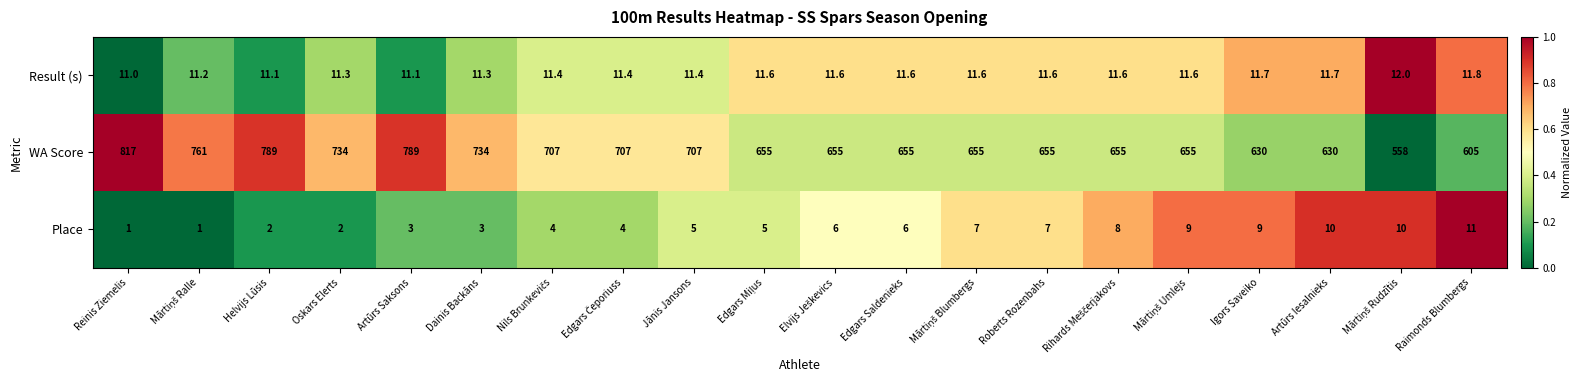

Which series has the largest range (max minus min)?

WA Score